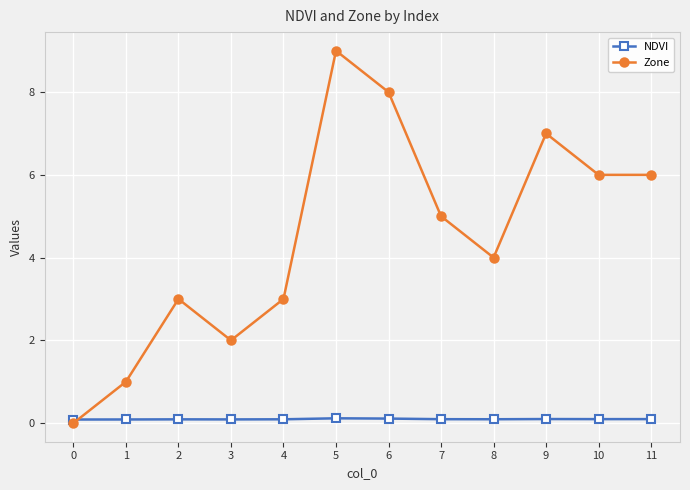

Which series has the widest spread of values?

Zone